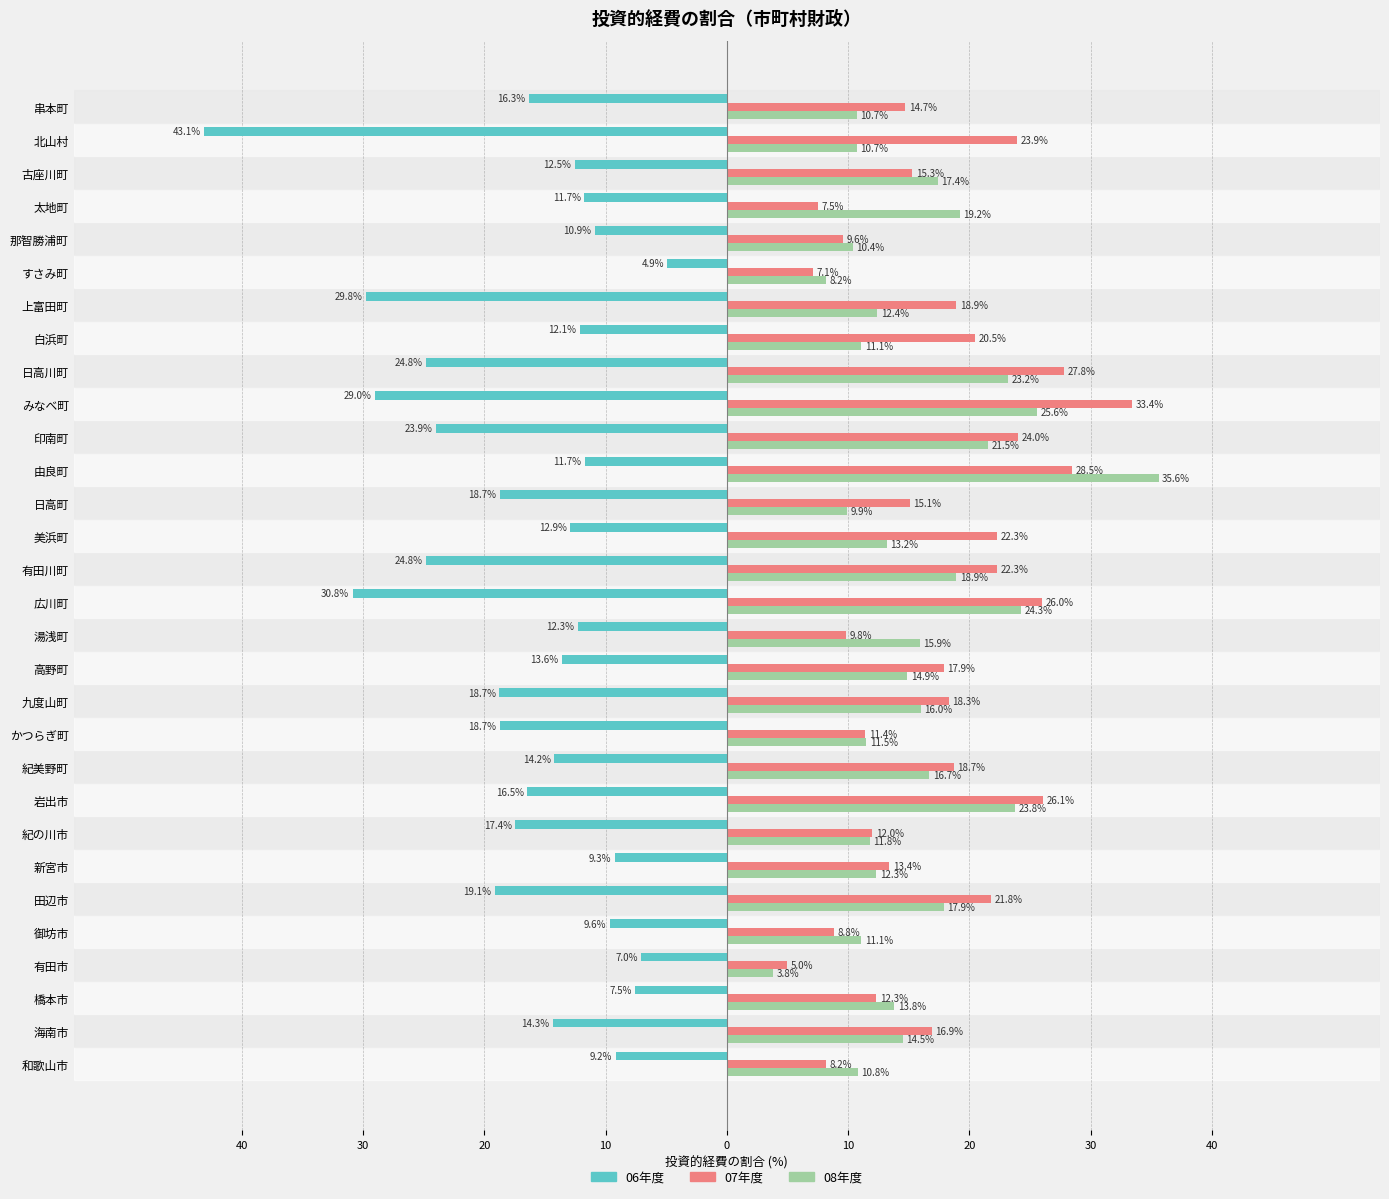

What are all the series names shown in the legend?

06年度, 07年度, 08年度